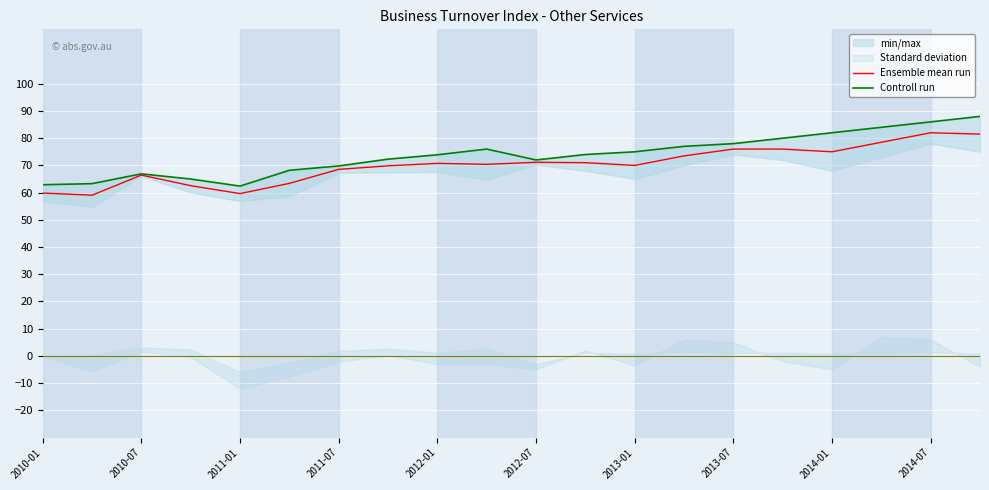

How many lines are shown in the chart?

2